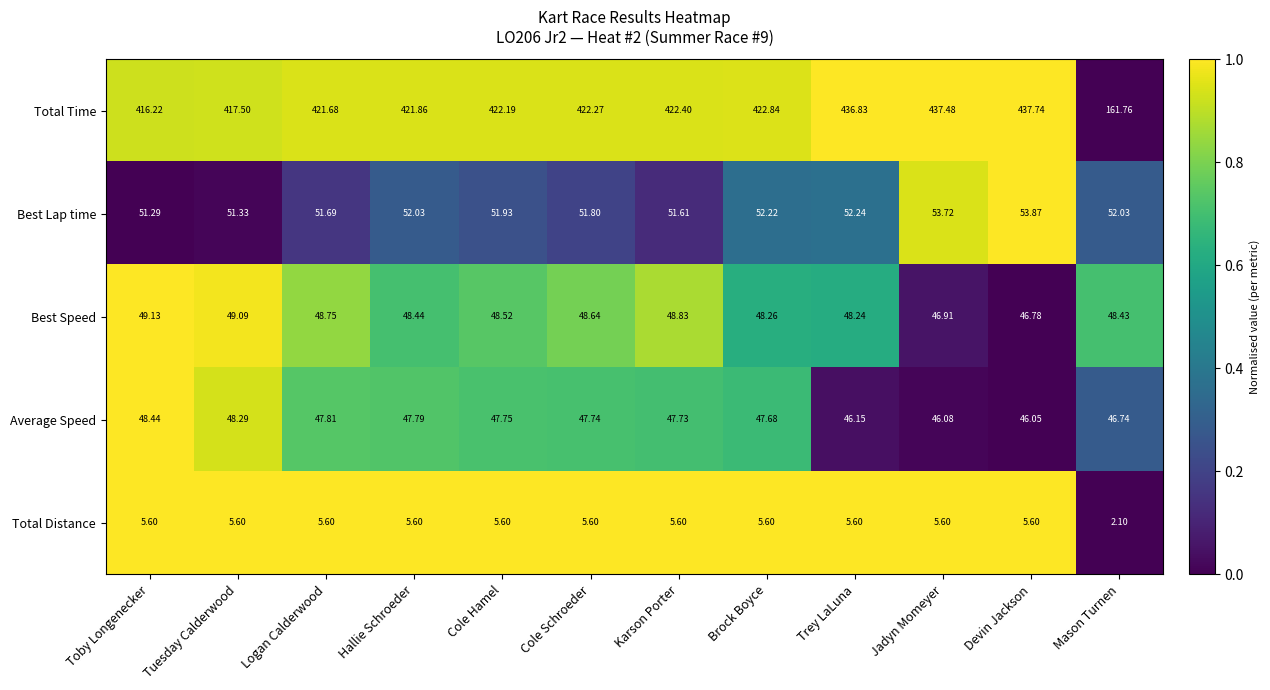

List the series in order of their peak value, lowest first.

Total Distance, Average Speed, Best Speed, Best Lap time, Total Time